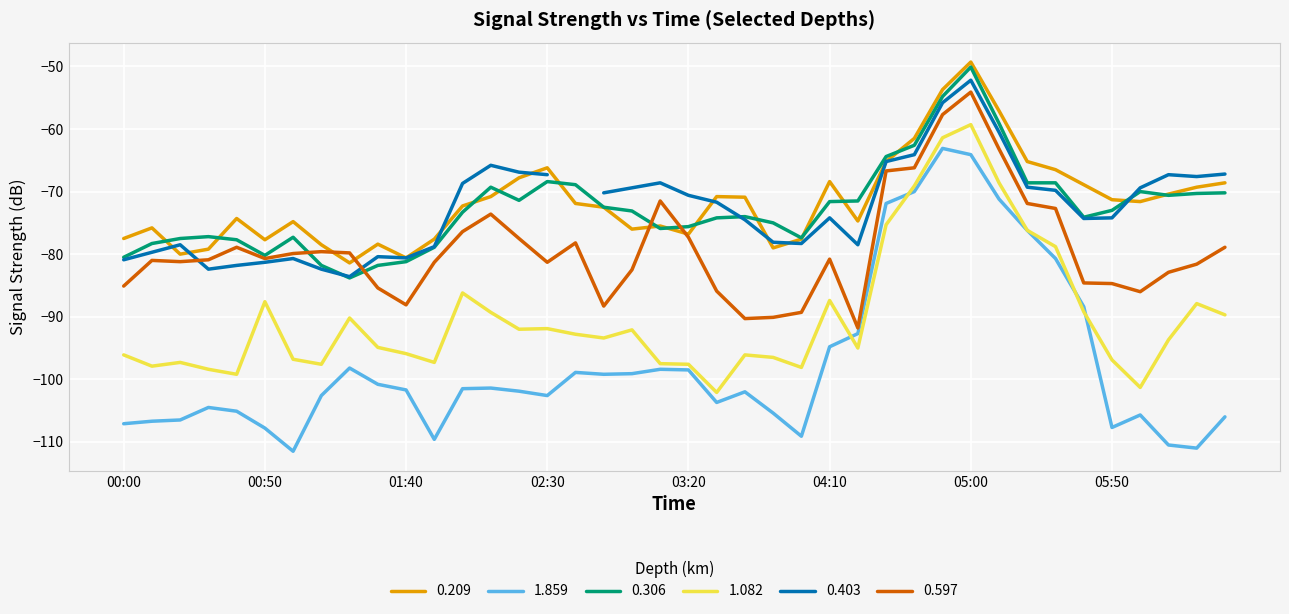

Which series has the widest spread of values?

1.859